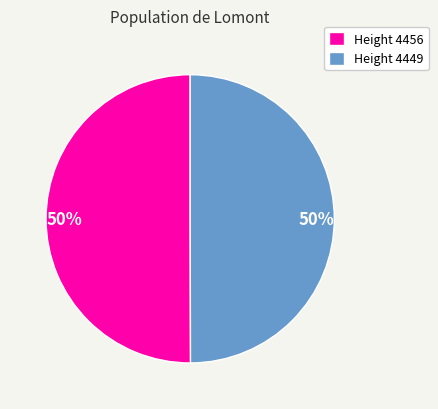

To the nearest percent, what is the combined percentage of Height 4449 and Height 4456?

100%